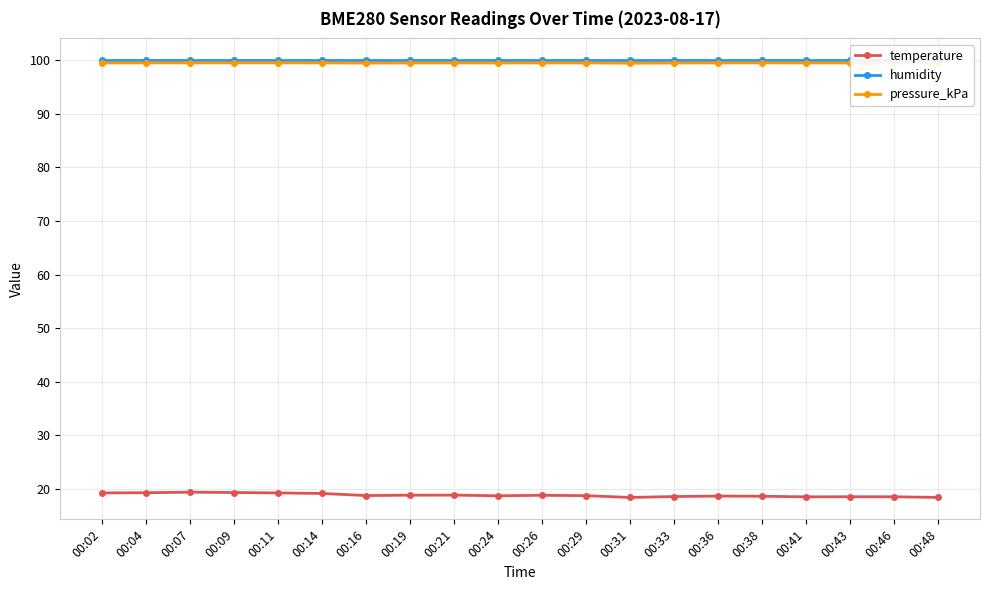

At which category is the sum across all series the highest?

00:07